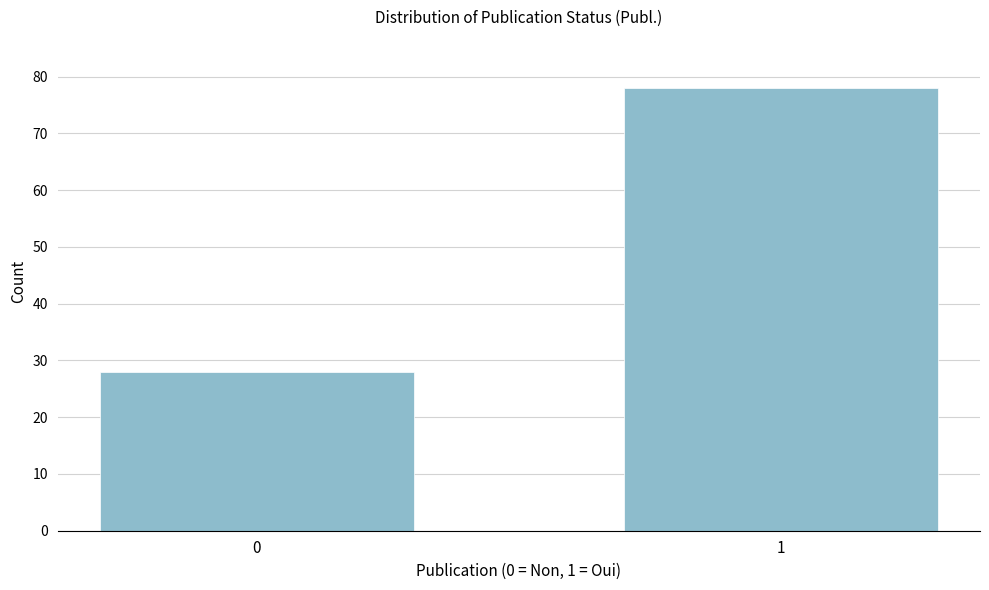

Reading left to right, what are all the values shown in this chart?

28	78